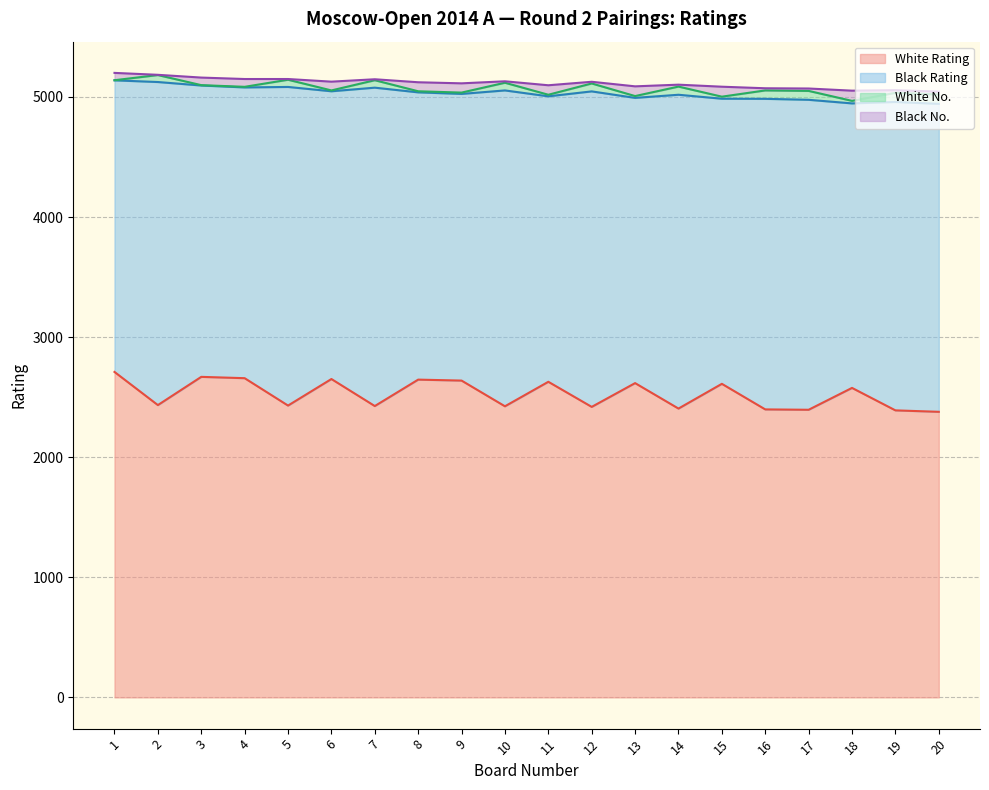

How many values in the Black Rating series are below 2564?

10